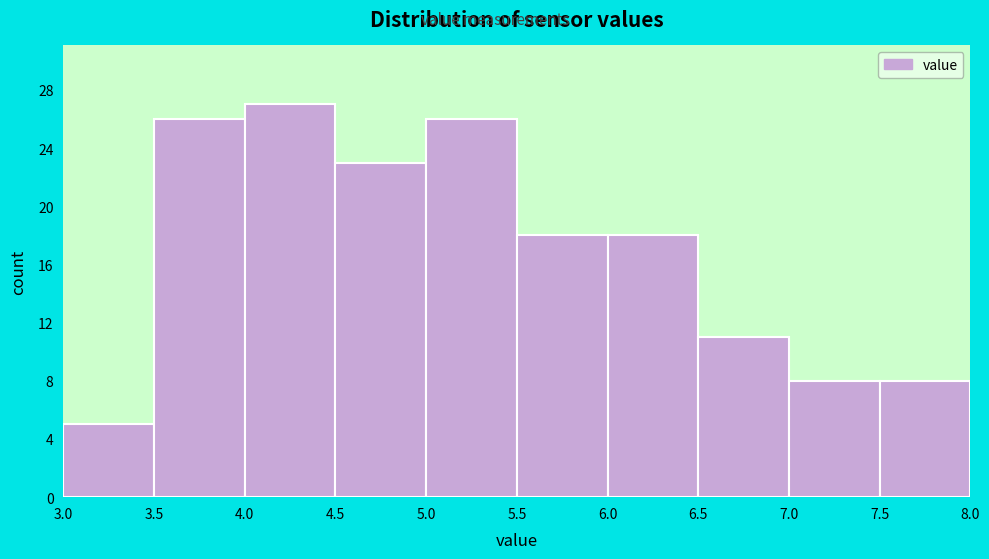

Reading left to right, transcribe this chart: for each bar, give the range it covers on the x-axis and its height. The values are not printed on the chart, so give them approximately, as read against the axis.

3.0 to 3.5: 5
3.5 to 4.0: 26
4.0 to 4.5: 27
4.5 to 5.0: 23
5.0 to 5.5: 26
5.5 to 6.0: 18
6.0 to 6.5: 18
6.5 to 7.0: 11
7.0 to 7.5: 8
7.5 to 8.0: 8